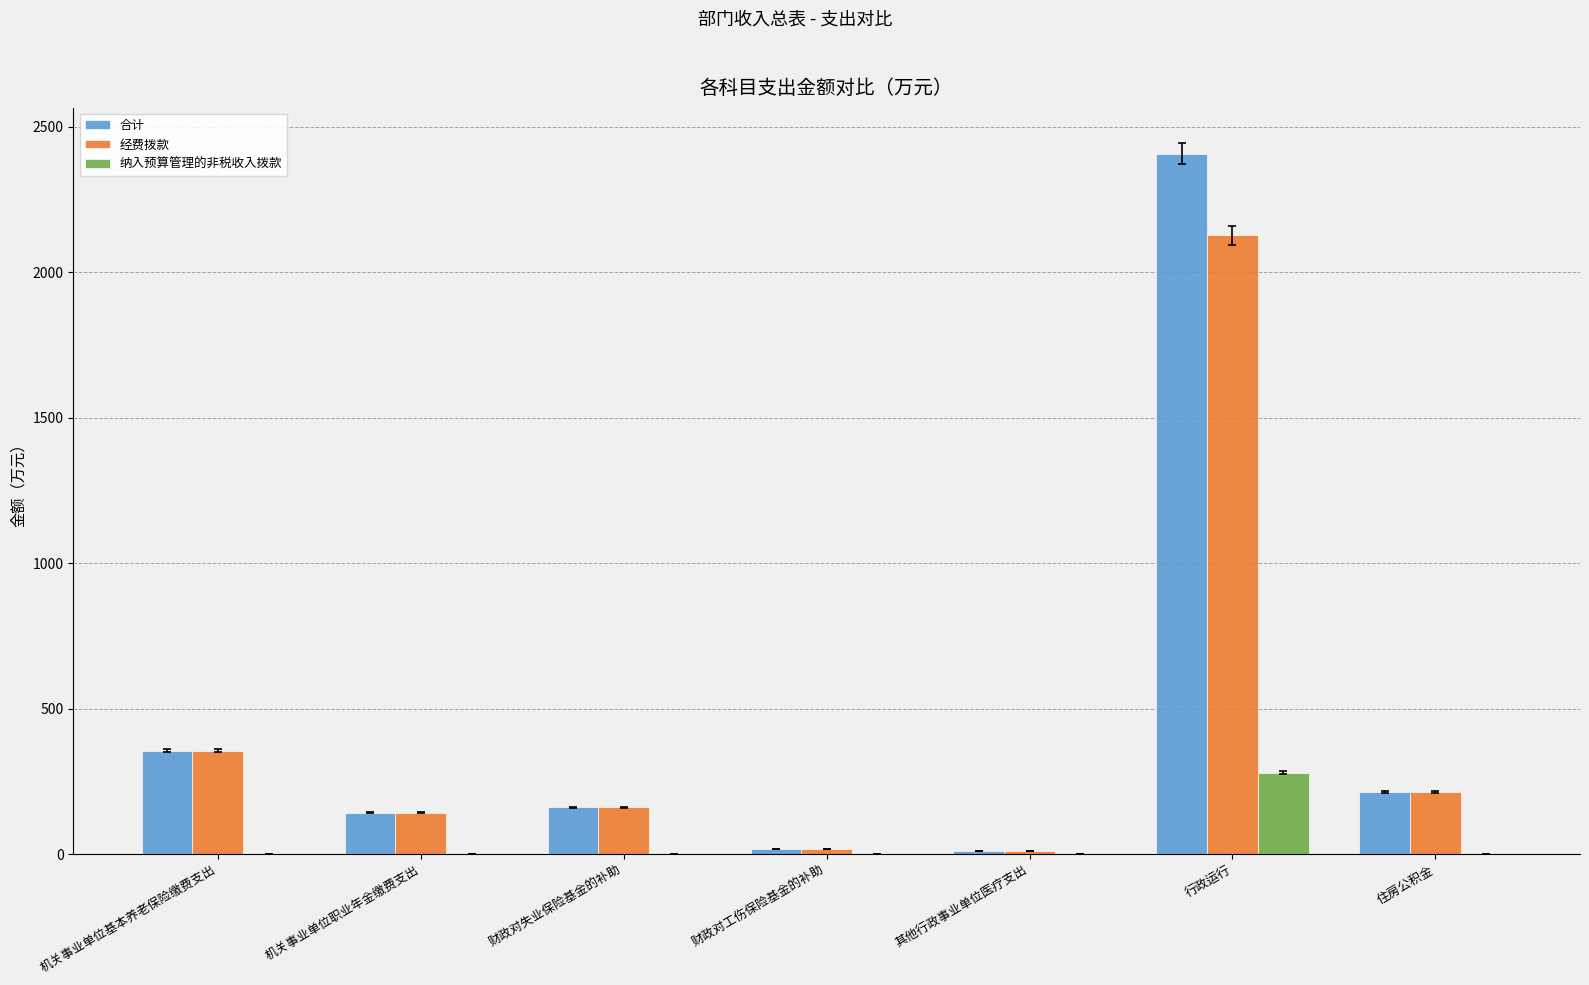

Is it true that 合计 equals 2406.4 at 行政运行?

True